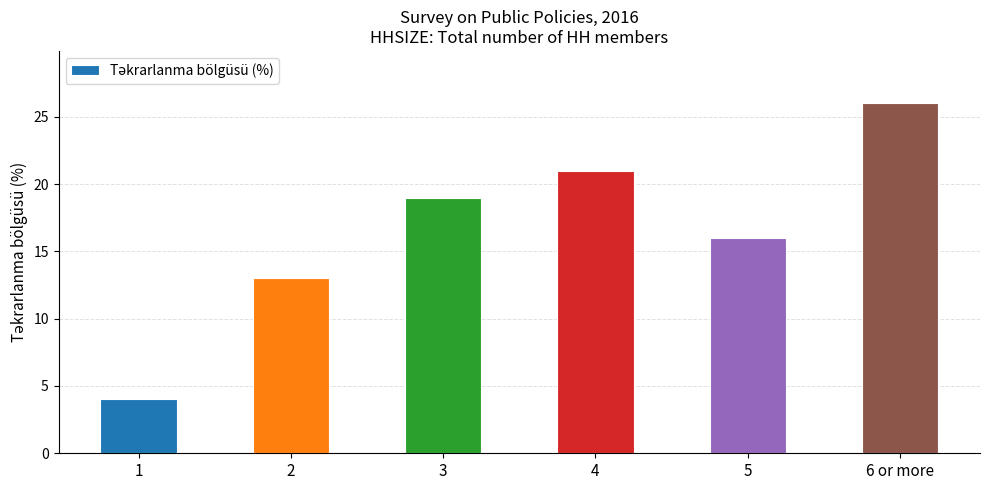

True or false: the data shows 13 at 2.

True